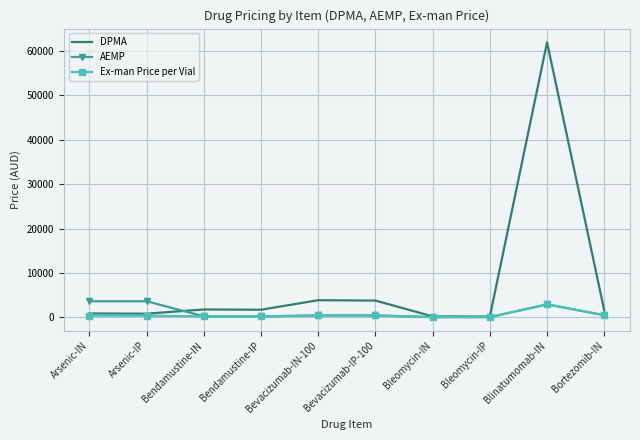

Which series has the largest range (max minus min)?

DPMA